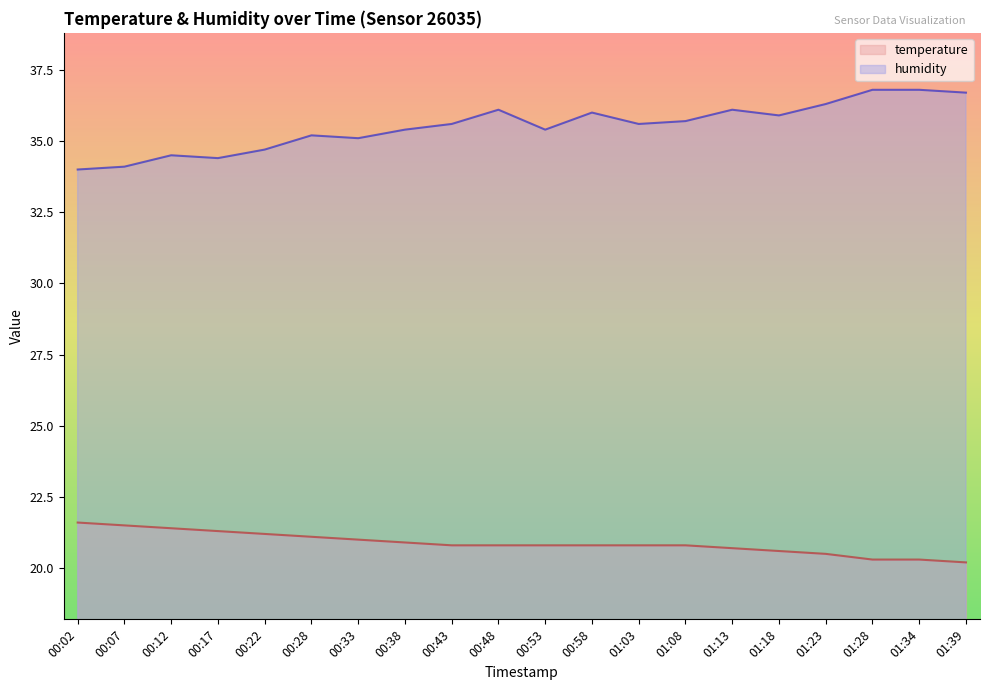

How many lines are shown in the chart?

2